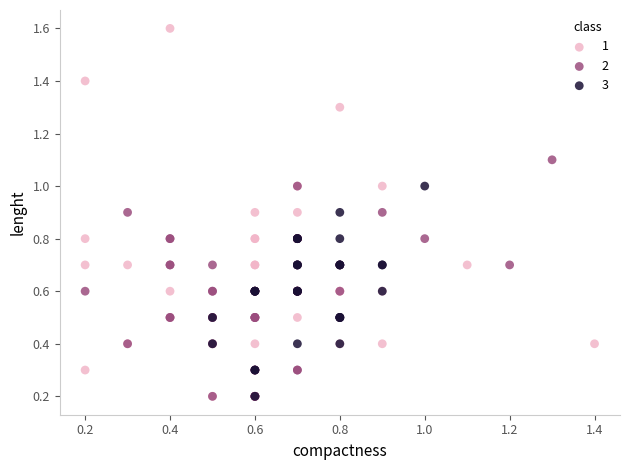

Which series has the widest spread of Y values?

1